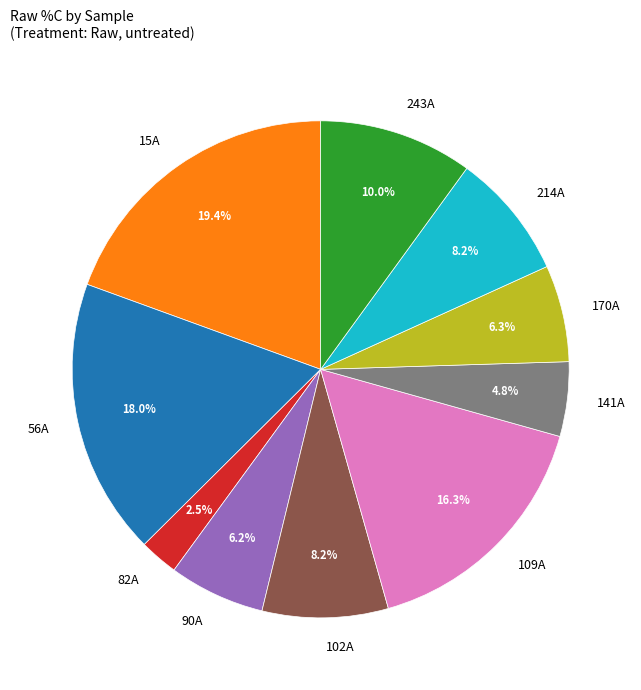

Does any single category account for the majority?

No